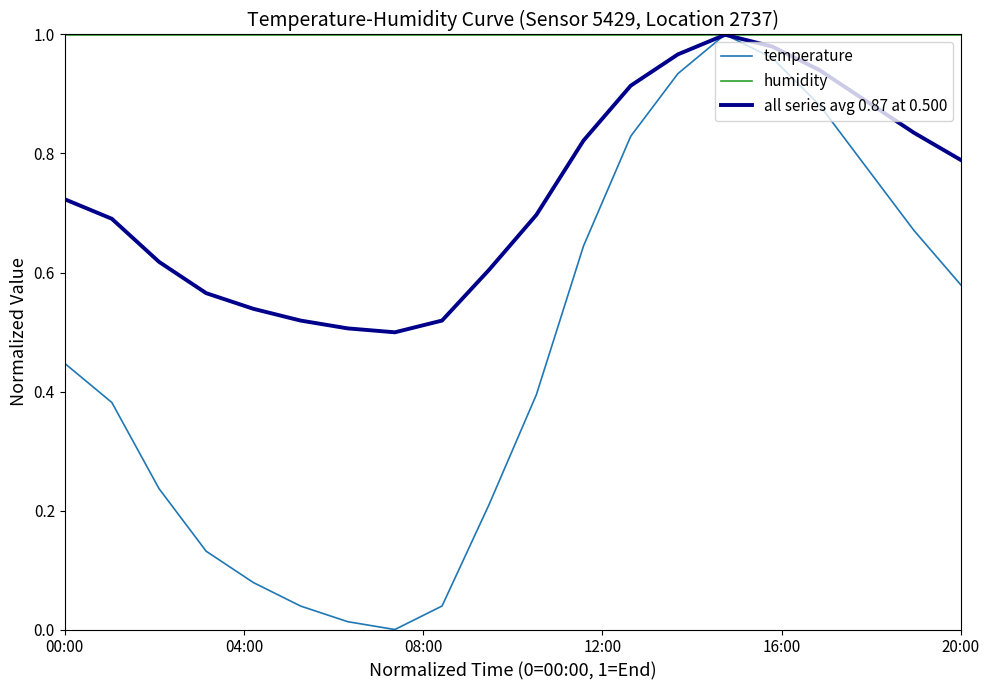

Which series has the largest total across all categories?

humidity